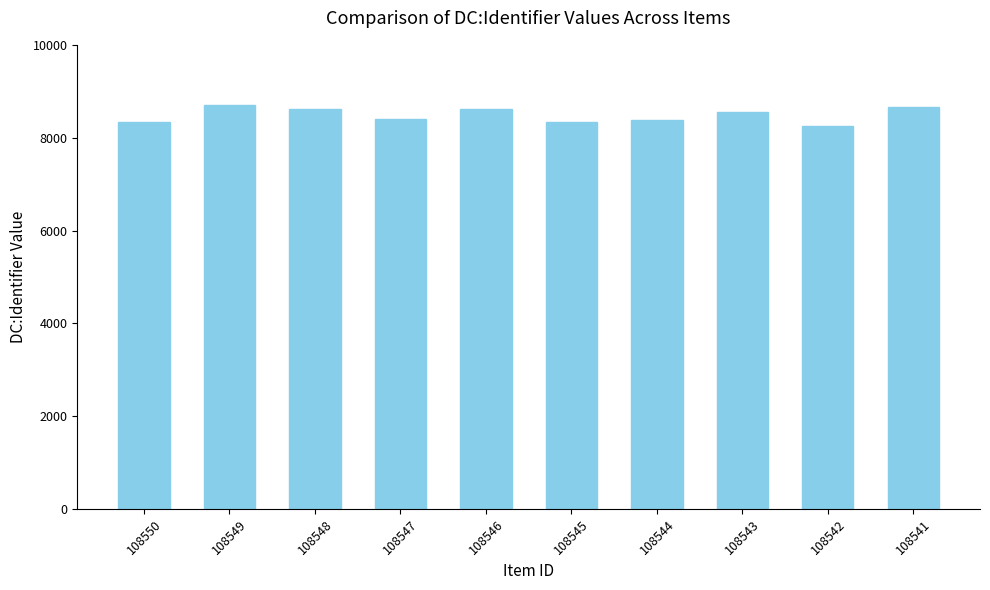

Where does the data first go above 8568?

108549